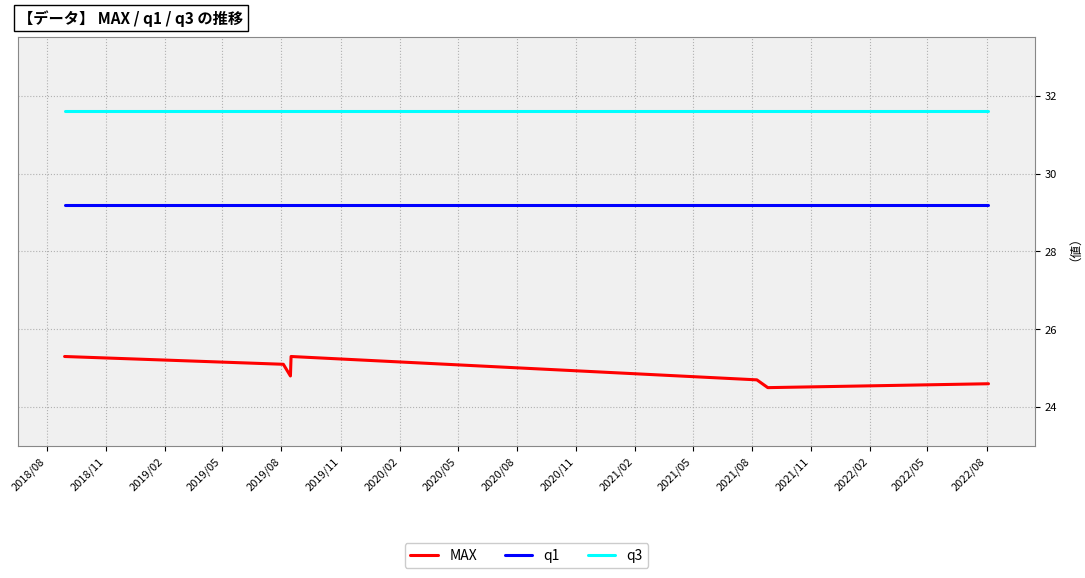

At how many categories does at least one series exceed 25?

7